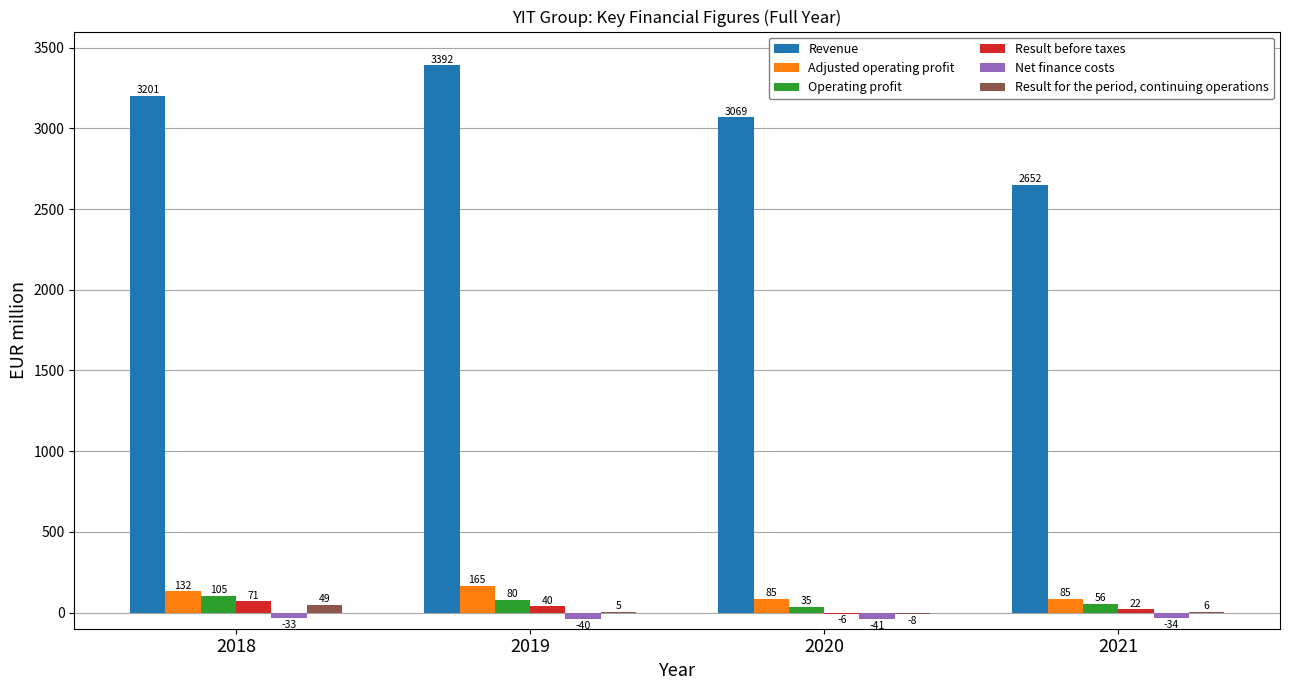

Which series has the largest total across all categories?

Revenue